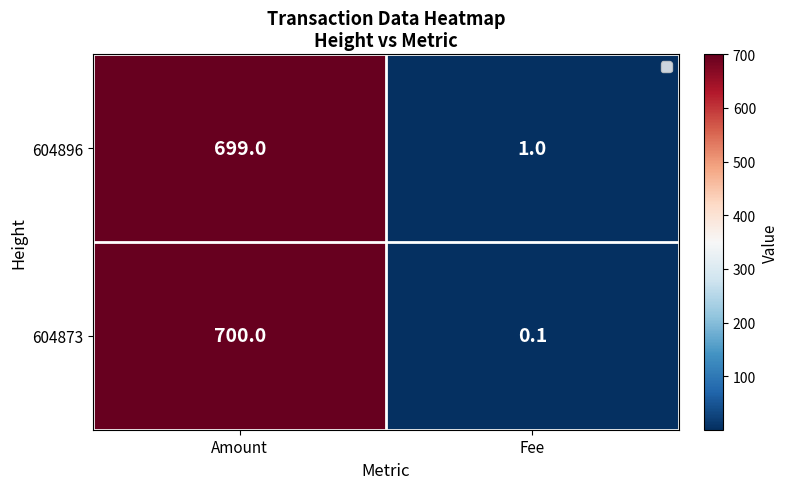

What is the spread (max minus min) of values at Fee?

0.9